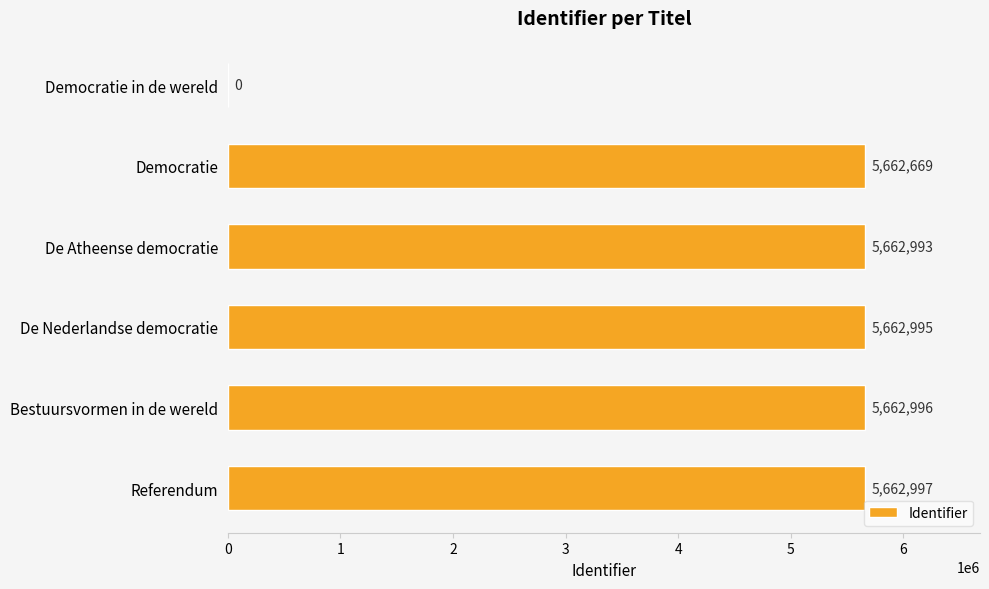

Where is the data nearest to the value 2831498?

Democratie